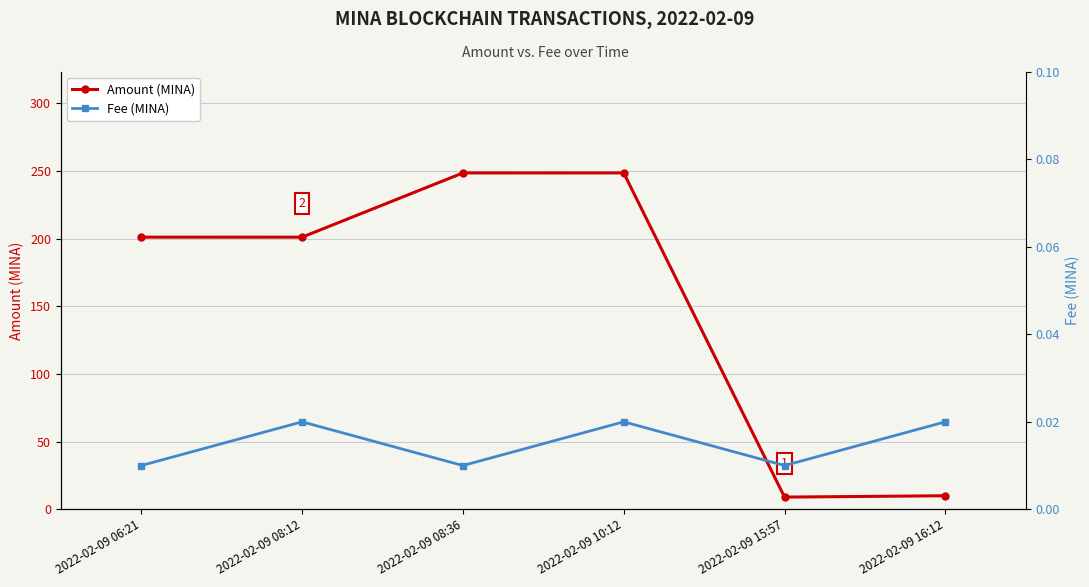

What is the difference between the highest and lowest values at 2022-02-09 15:57?

9.0